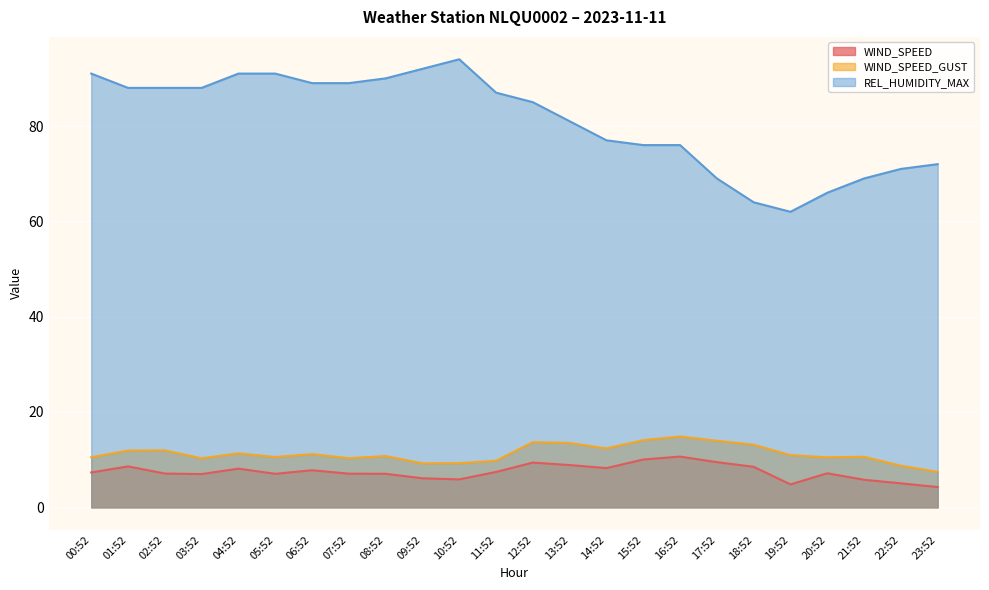

What is the difference between the maximum and minimum values in the WIND_SPEED series?

6.4